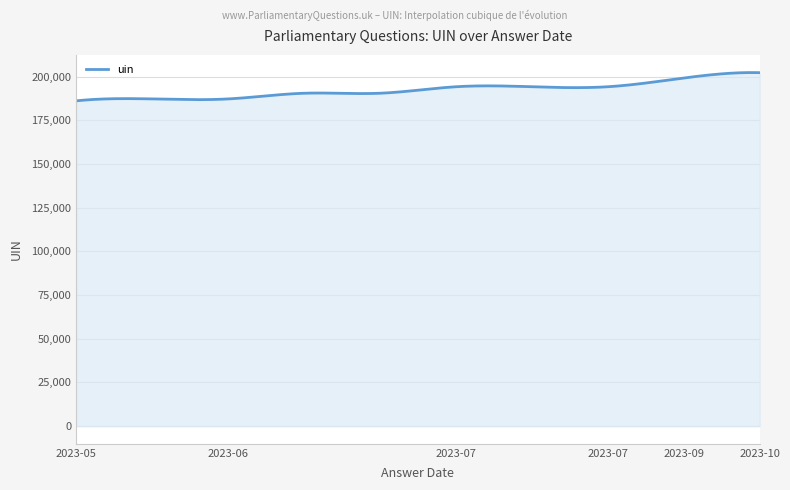

What is the greatest value displayed?

202328.8